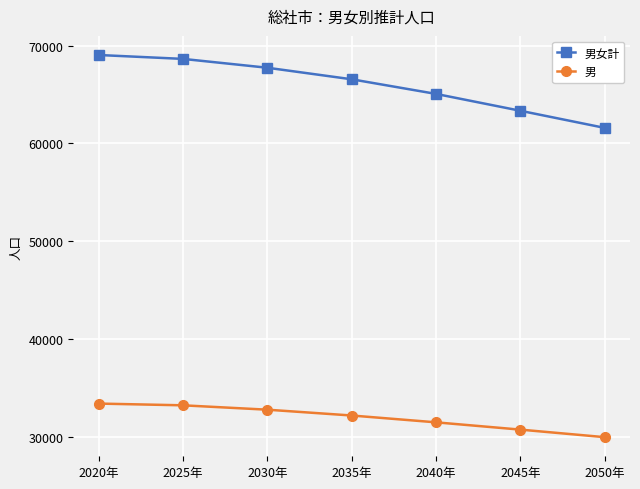

Which series has the largest range (max minus min)?

男女計